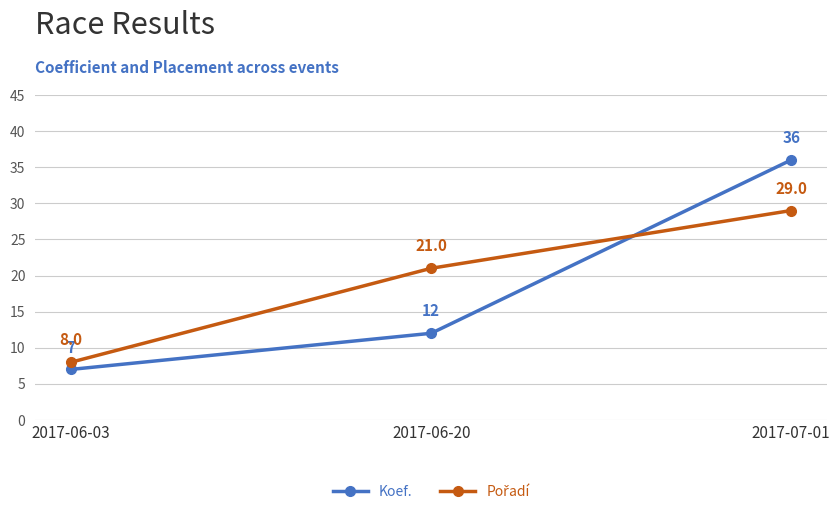

Which category has the lowest value across all series?

2017-06-03